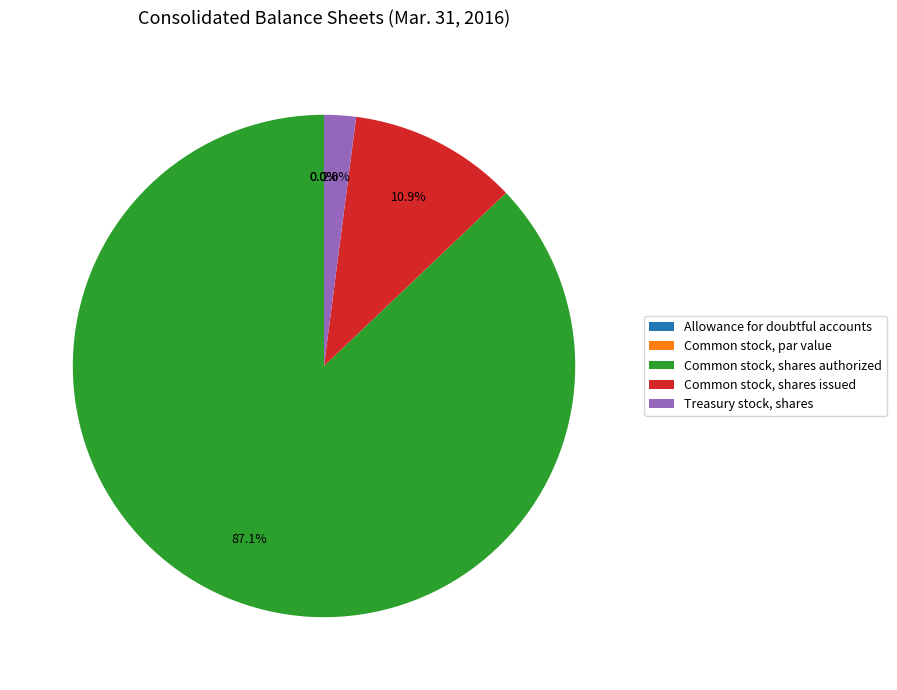

Combined, do Common stock, shares issued and Common stock, par value account for over 50%?

No